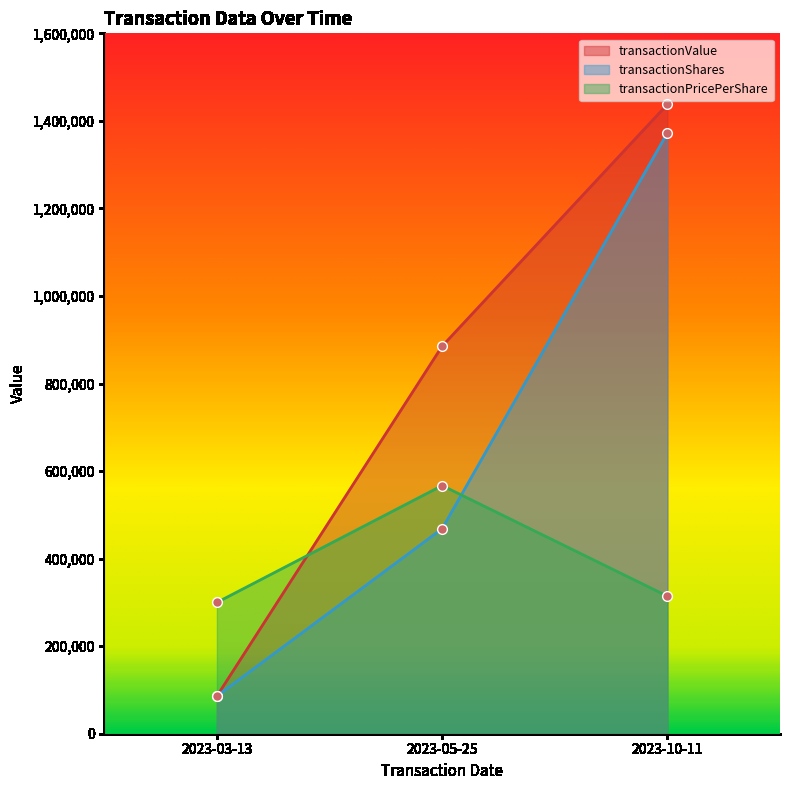

At which label does transactionPricePerShare reach its minimum?

2023-03-13